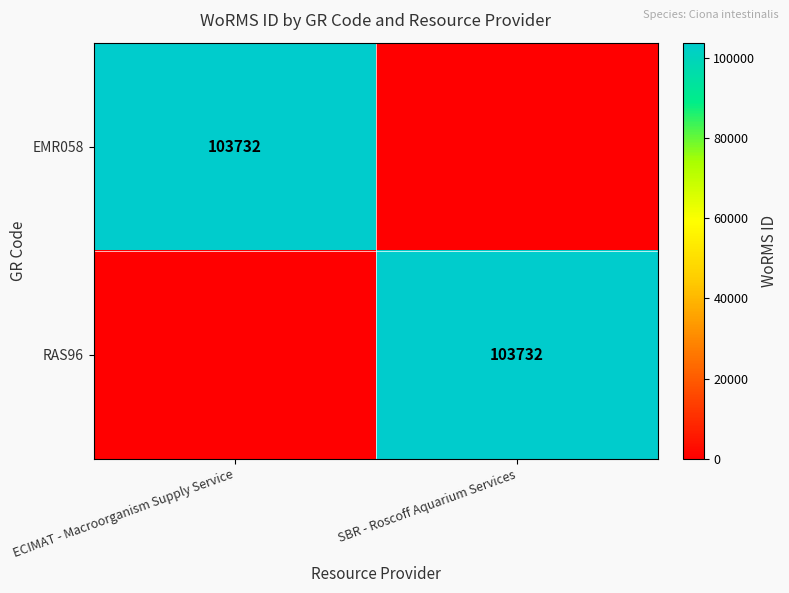

What is the maximum value shown in the chart?

103732